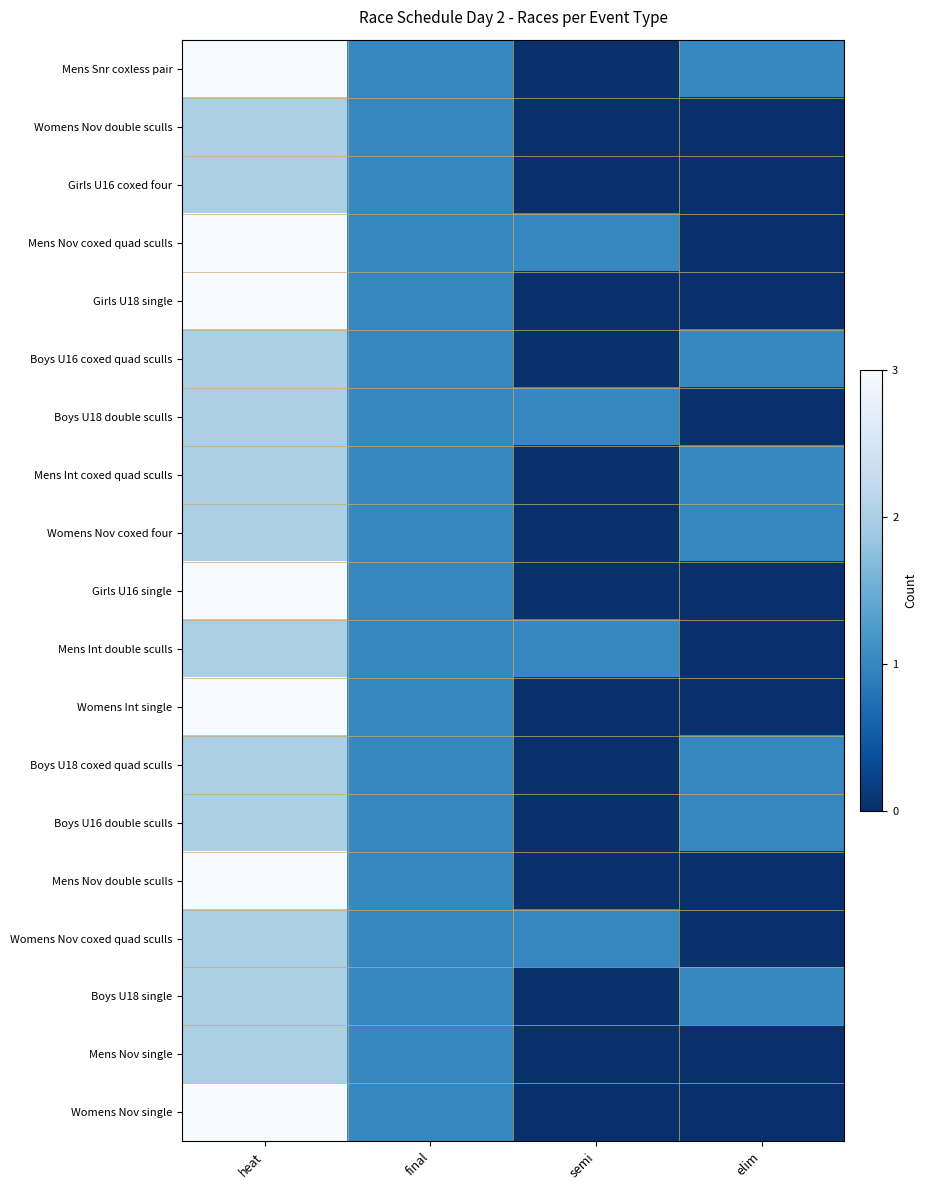

At which category does the chart reach its minimum across all series?

semi